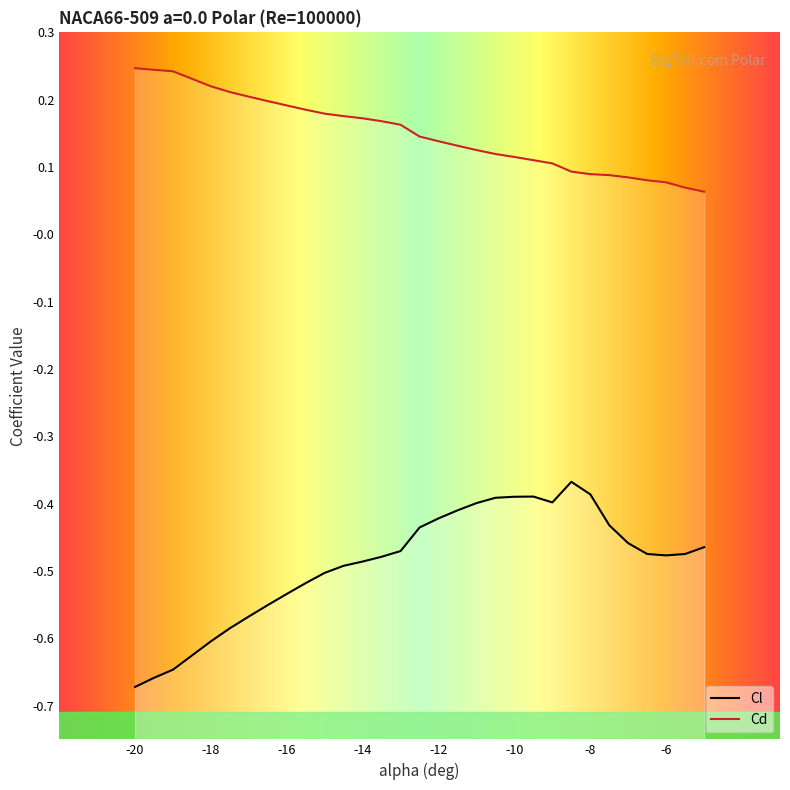

Between -8 and -20, which is larger?

-8